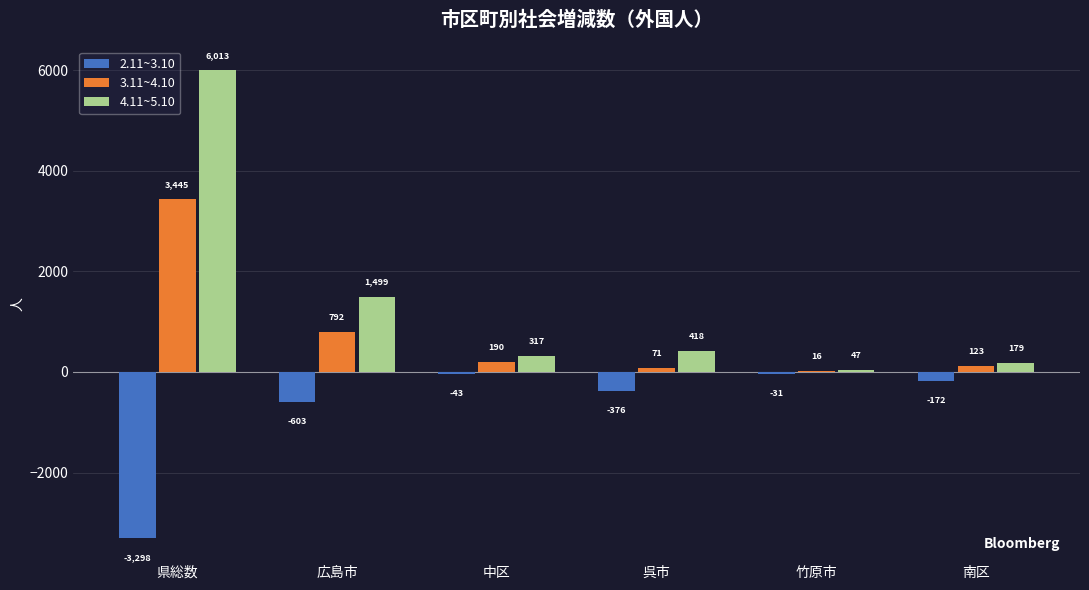

Which category has the highest value in the 2.11~3.10 series?

竹原市